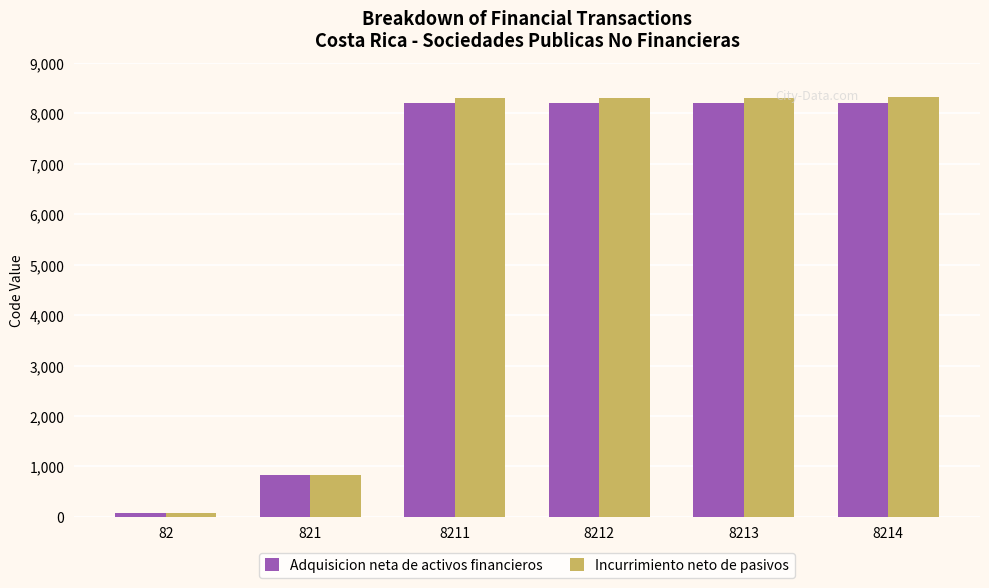

Which series has the largest range (max minus min)?

Incurrimiento neto de pasivos